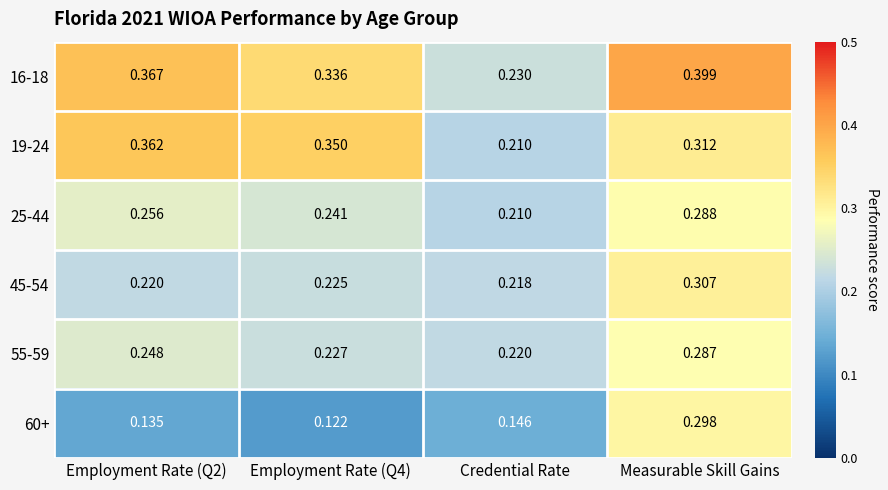

At which category is the sum across all series the highest?

Measurable Skill Gains